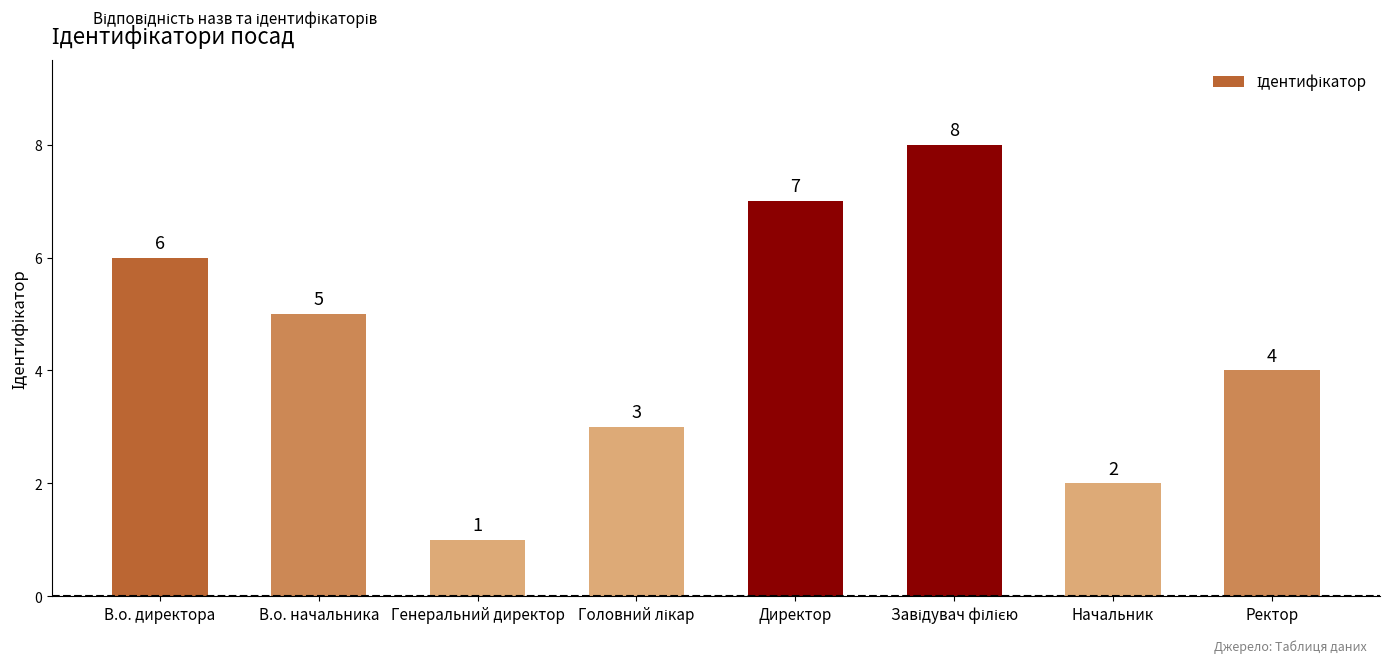

How many values are between 3 and 7?

5